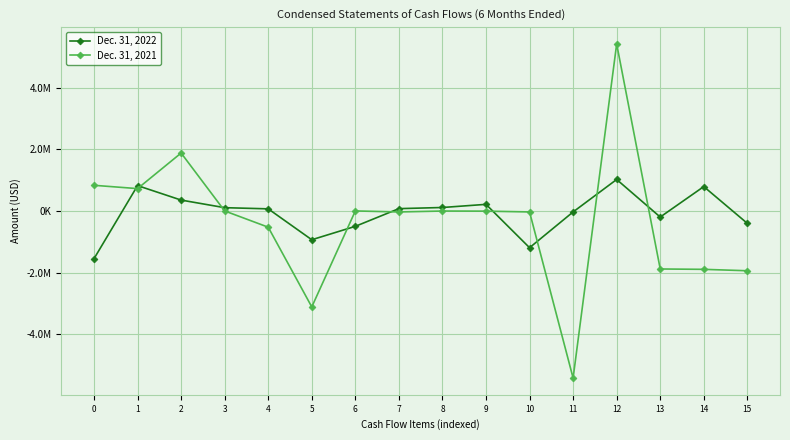

Which series ends up on top after the final intersection of Dec. 31, 2022 and Dec. 31, 2021?

Dec. 31, 2022